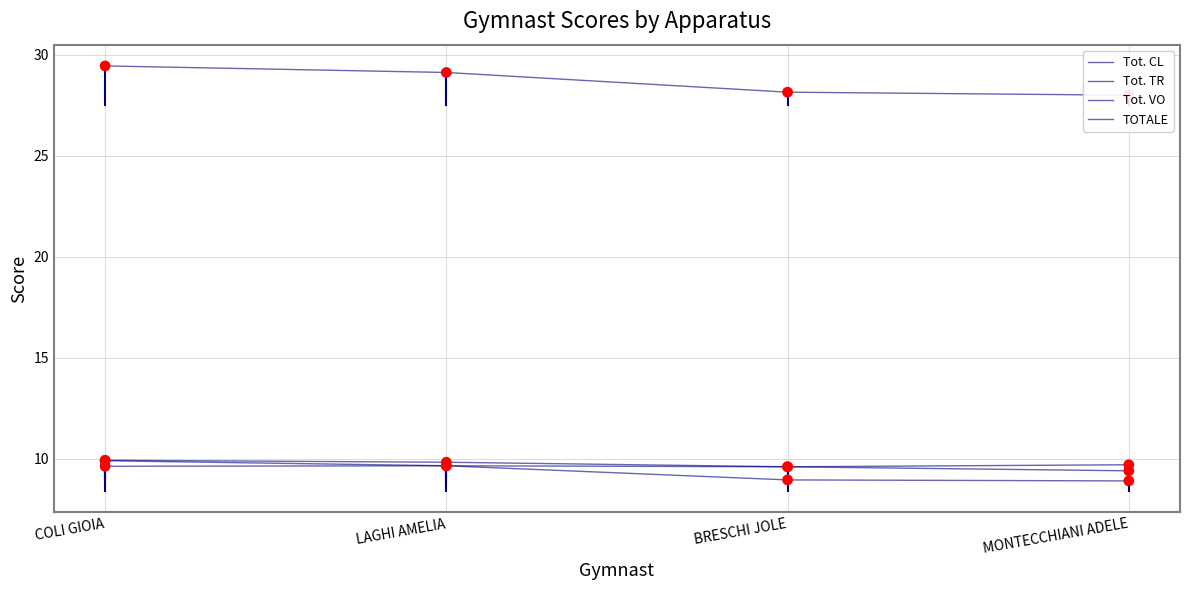

Which series has the largest total across all categories?

TOTALE